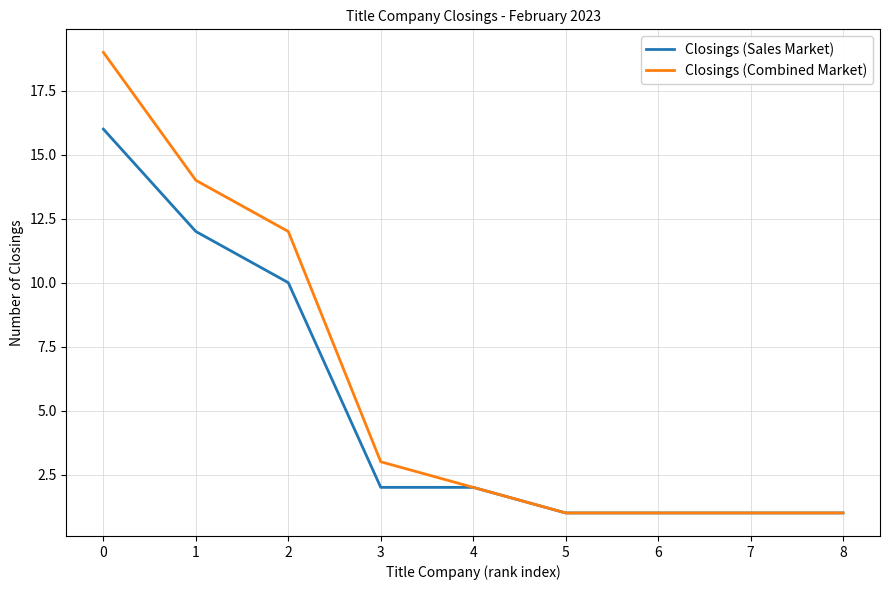

How many lines are shown in the chart?

2